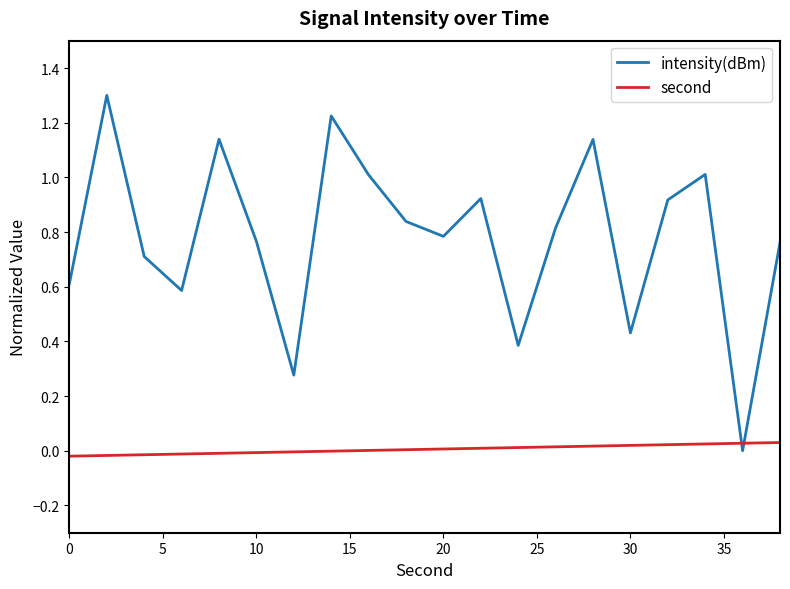

What is the difference between the maximum and minimum values in the intensity(dBm) series?

1.3